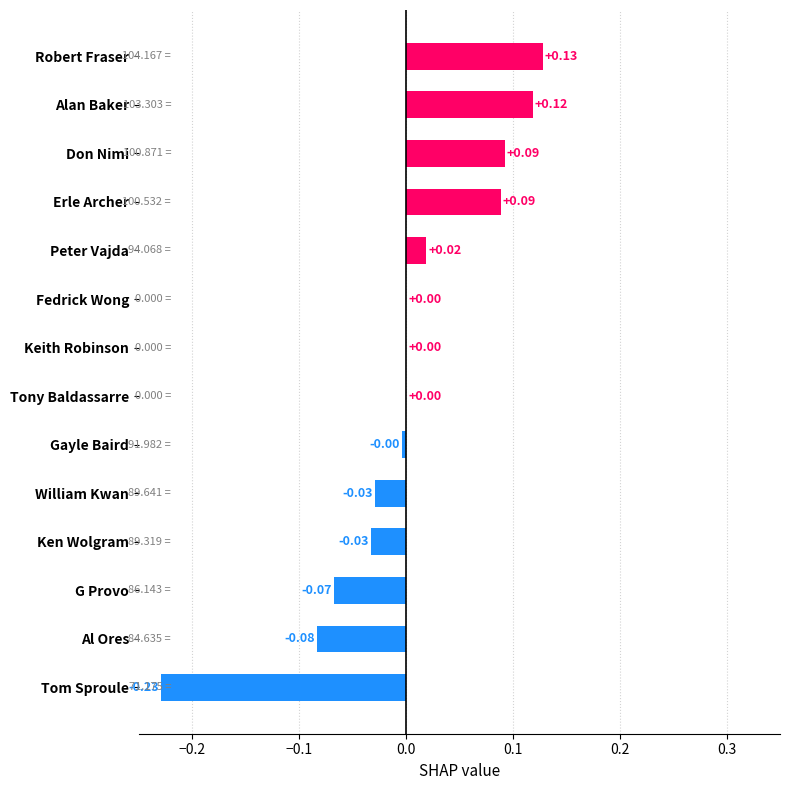

Which has a higher value, Keith Robinson or Don Nimi?

Don Nimi